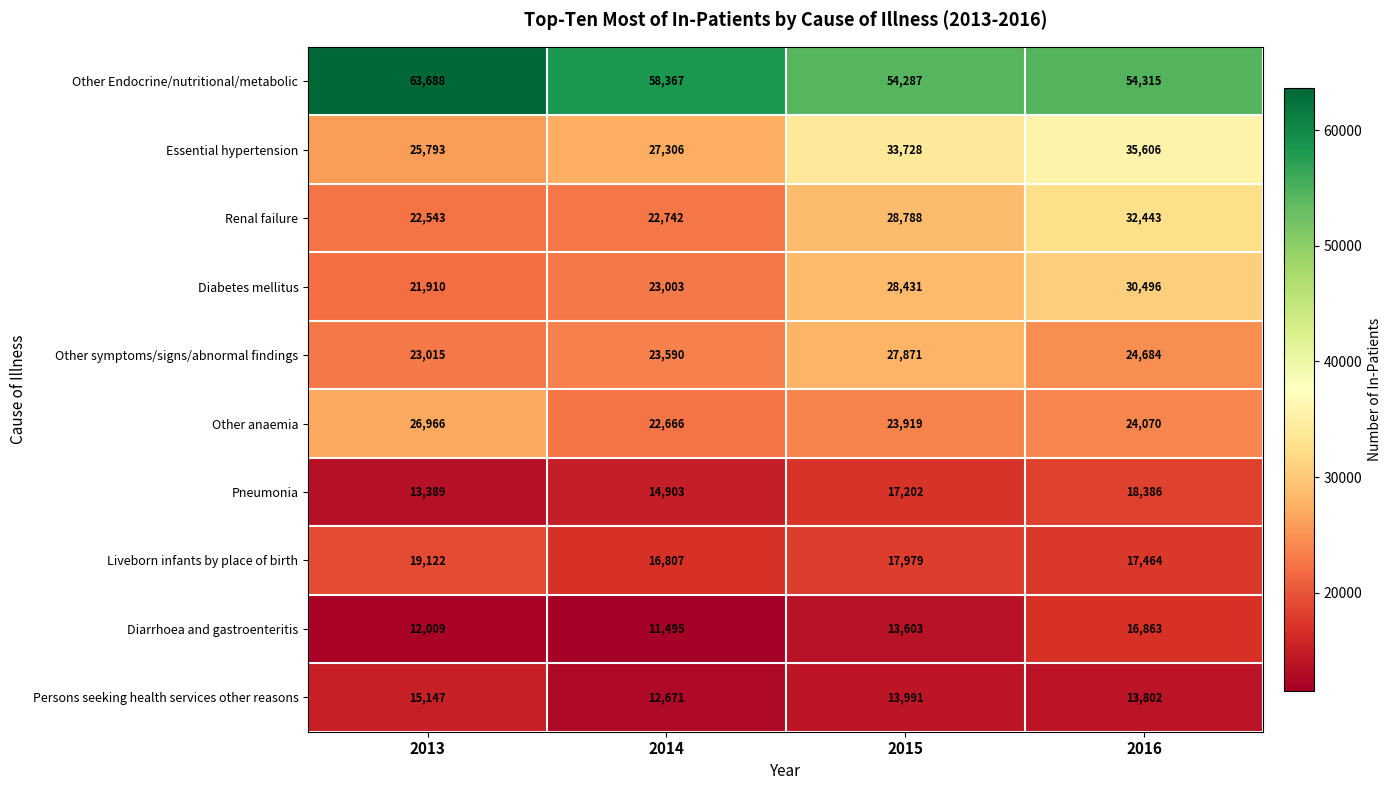

What is the smallest value displayed?

11495